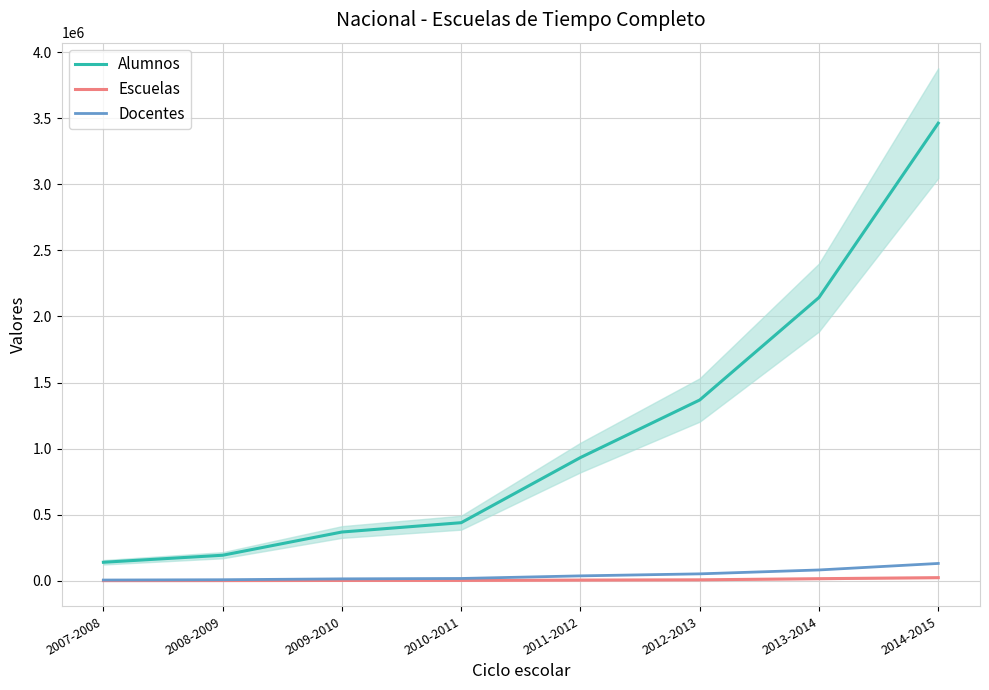

What value does the Escuelas series have at 2008-2009, to the nearest 10?

950